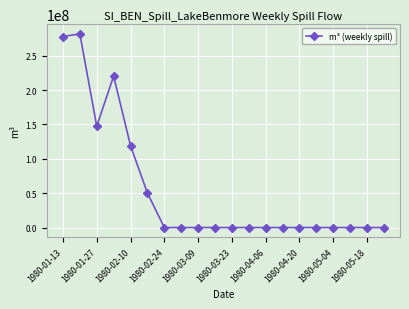

What is the sum of all values?

1096695936